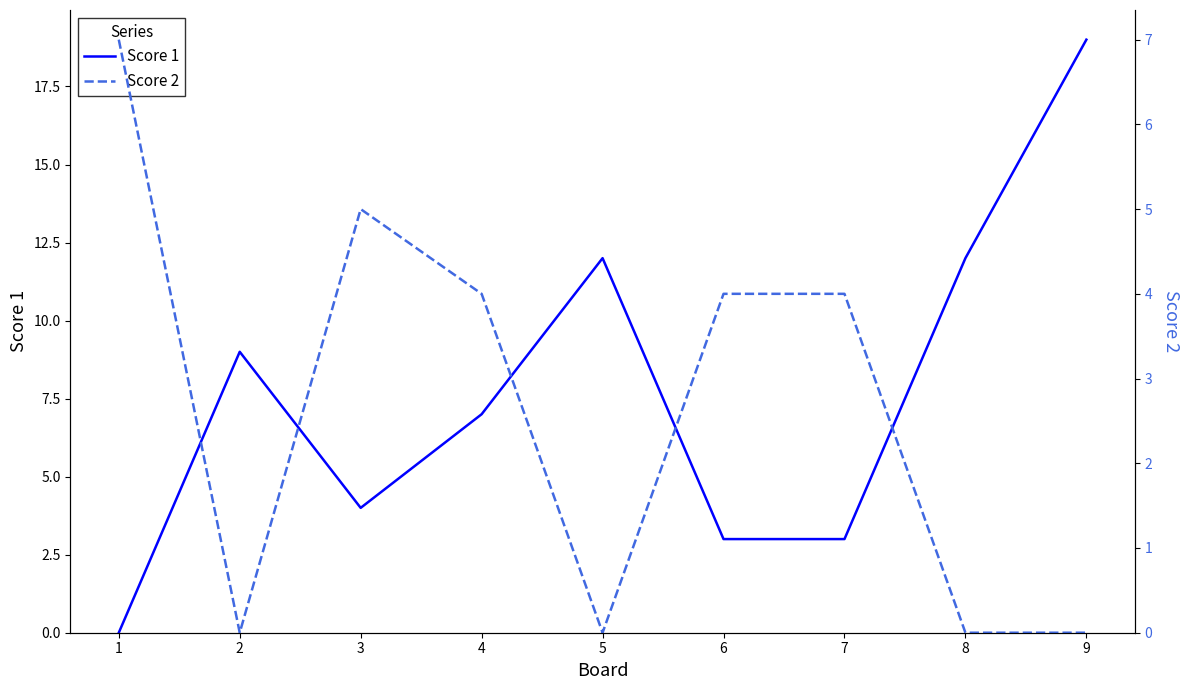

Is it true that Score 2 equals 3 at 3?

False